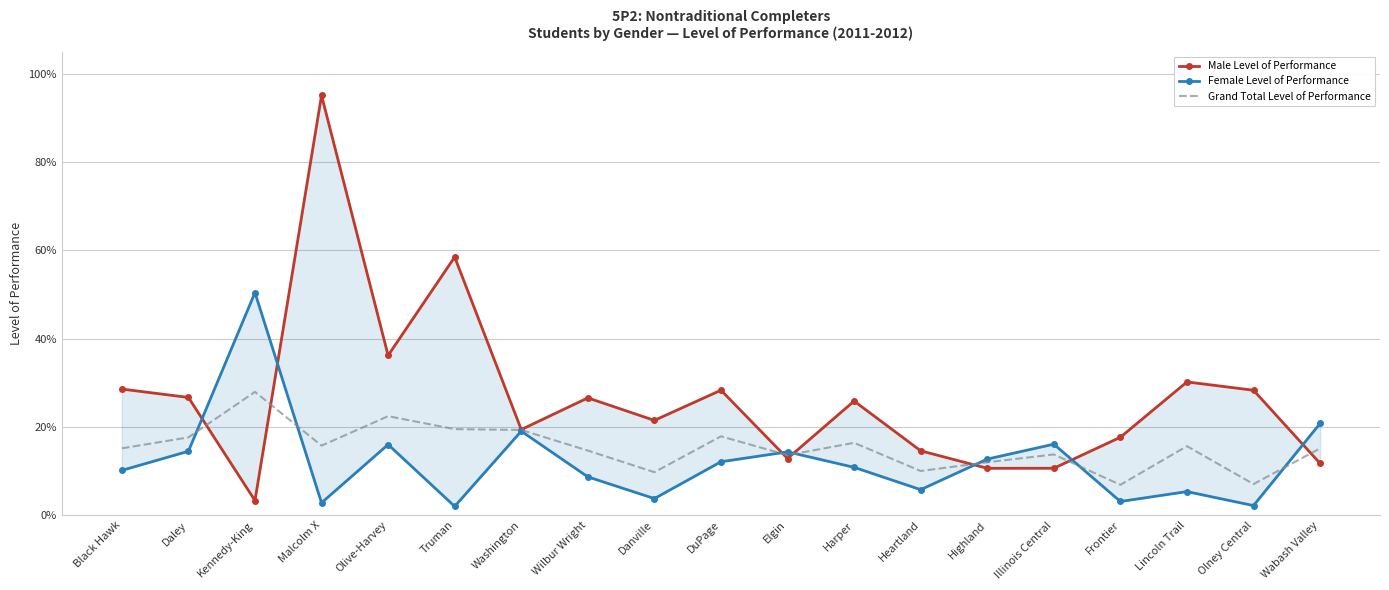

Between which two adjacent categories do Grand Total Level of Performance and Female Level of Performance first intersect?

Daley and Kennedy-King